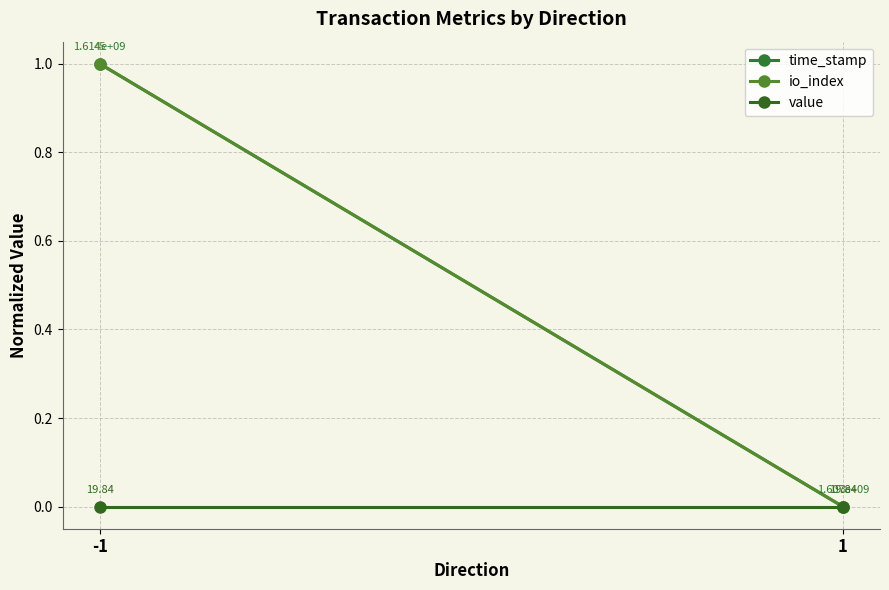

Reading left to right, transcribe all the data shown in this chart.

time_stamp: 1.0	0.0
io_index: 1.0	0.0
value: 0.0	0.0